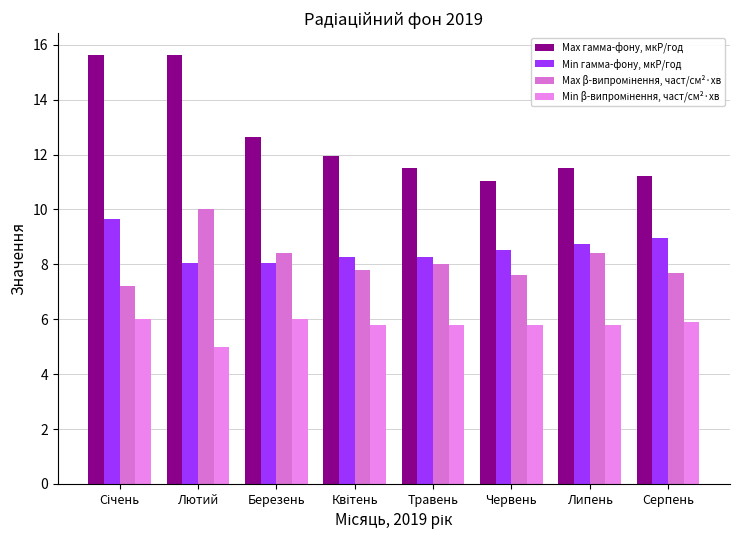

What is the value of the Min гамма-фону, мкР/год bar at the 1st from the left?

9.7